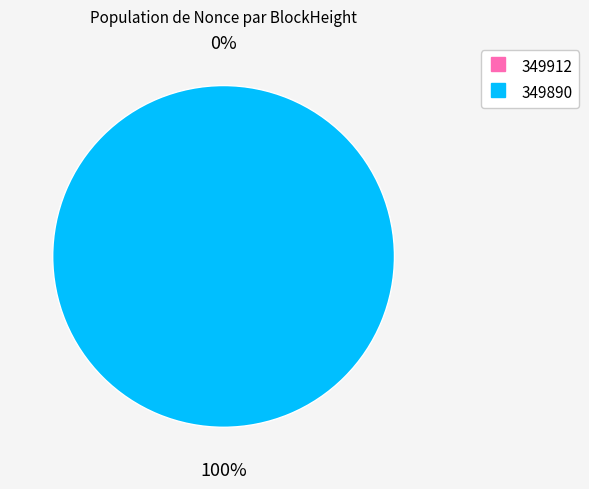

Is it true that 349890 is 93% of the pie?

False